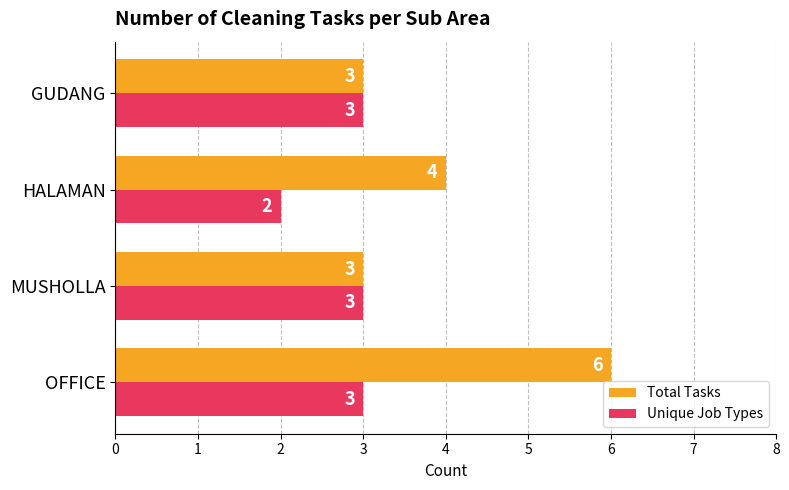

Count the number of data series in this chart.

2